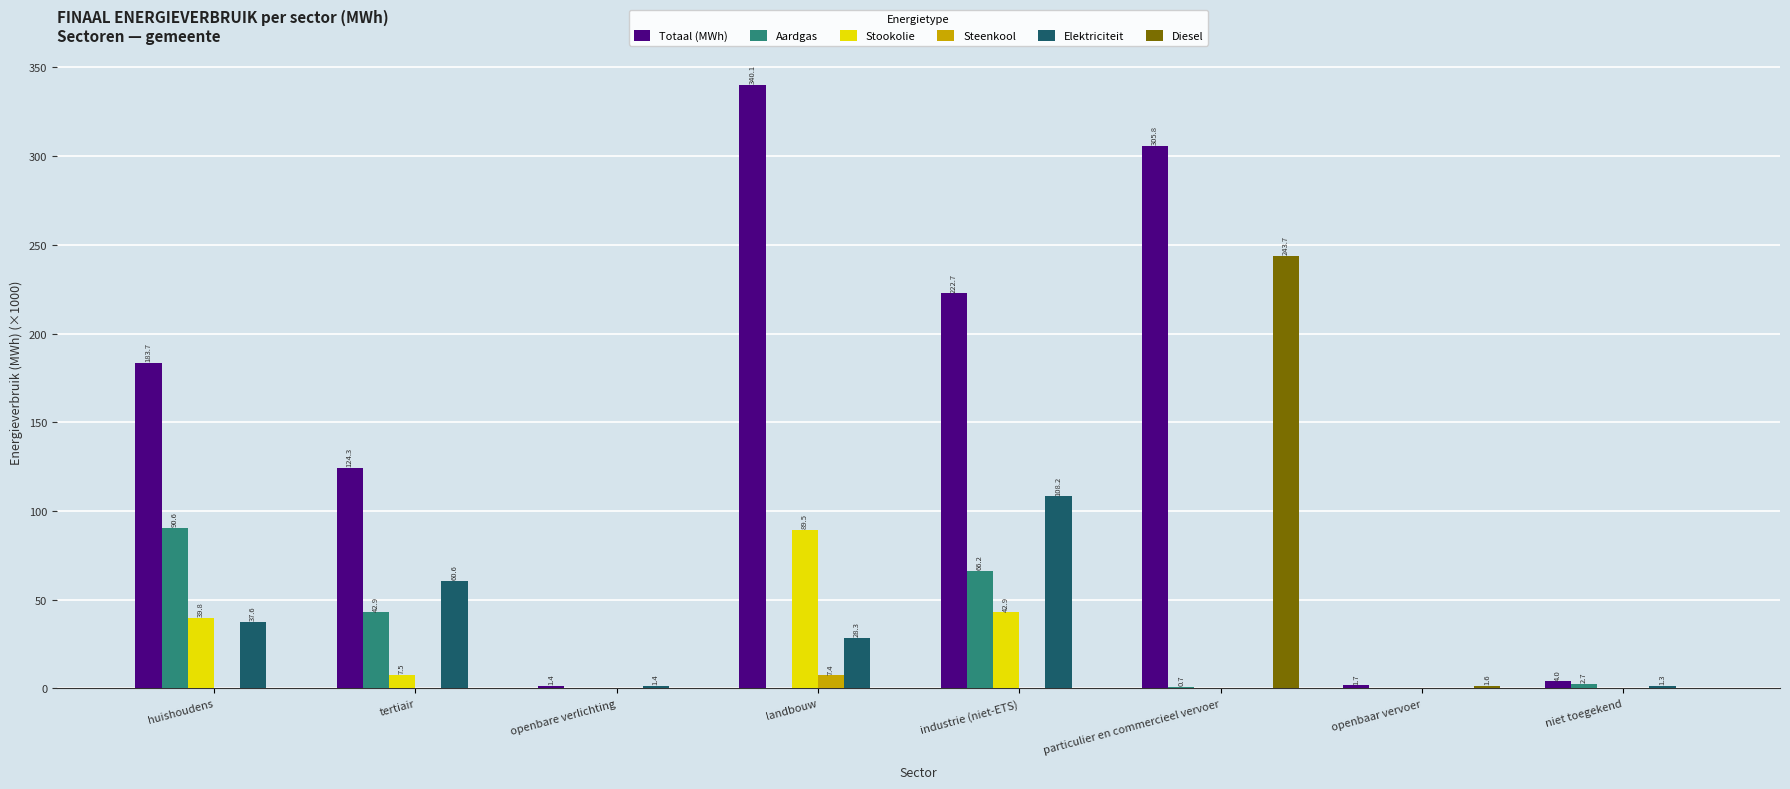

Count the number of data series in this chart.

6